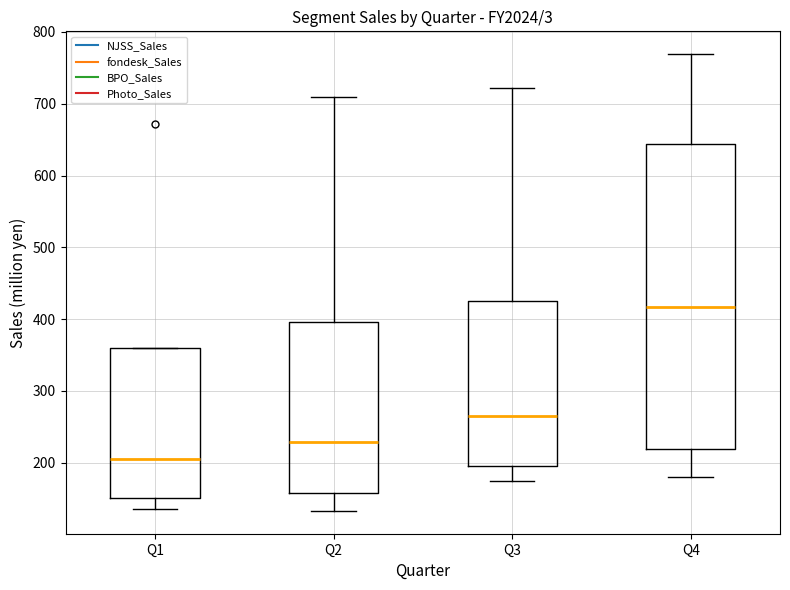

Reading left to right, transcribe this box plot: for each box, give where its median line is, the range the box spans, and where its two whiskers end, as read against the y-axis. The values are not printed on the chart, so give them approximately, as read against the axis.

Q1: median 210, box 150 to 360, whiskers 140 to 360
Q2: median 230, box 160 to 400, whiskers 130 to 710
Q3: median 260, box 200 to 430, whiskers 180 to 720
Q4: median 420, box 220 to 640, whiskers 180 to 770